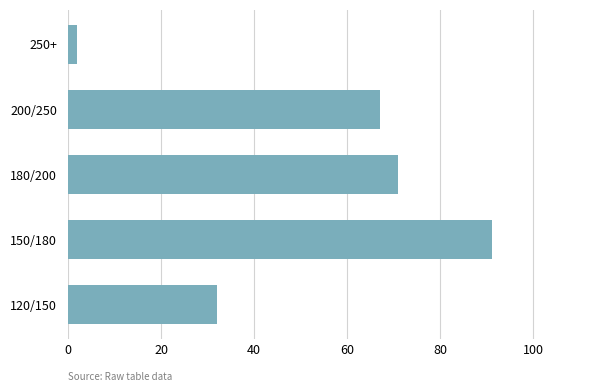

How many bars are there in total?

5